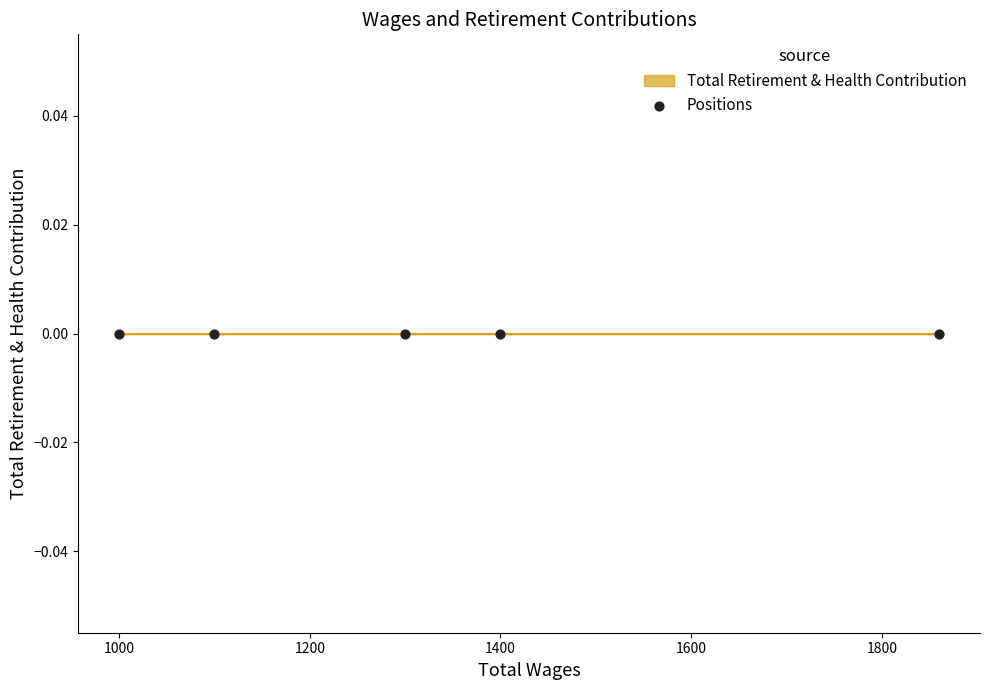

Is the value of Total Retirement & Health Contribution at President greater than the value of Total Wages at Treasurer?

No